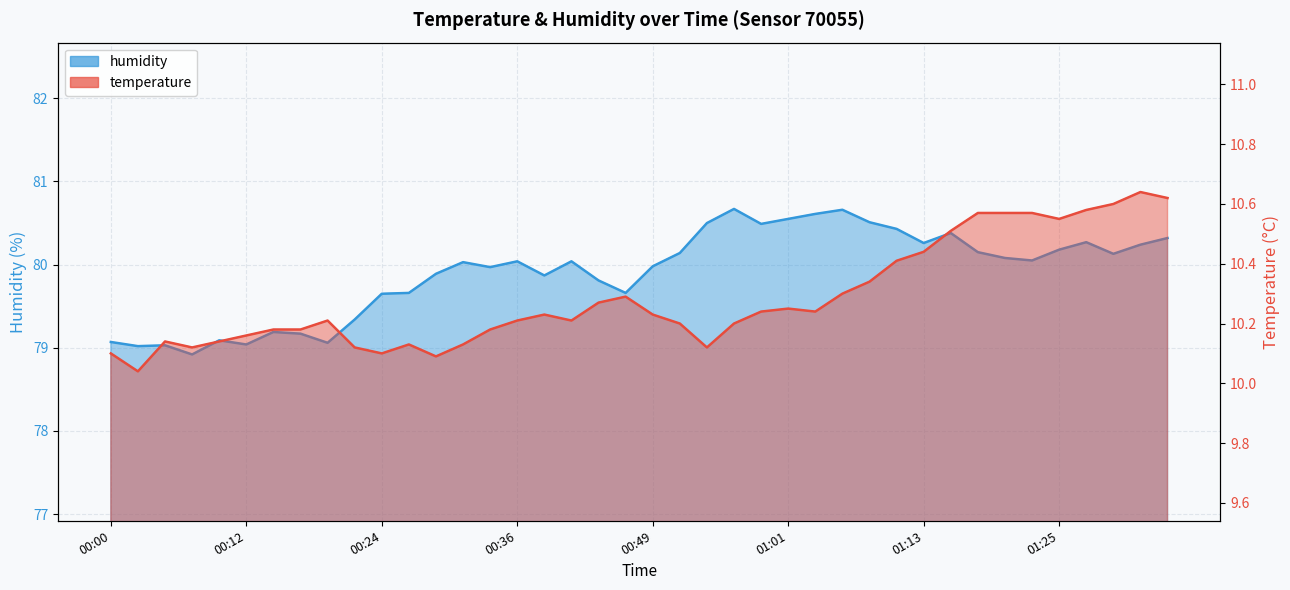

Rank the categories by temperature value from lowest to highest.

00:02, 00:29, 00:00, 00:24, 00:07, 00:22, 00:53, 00:27, 00:32, 00:05, 00:10, 00:12, 00:15, 00:17, 00:34, 00:51, 00:56, 00:19, 00:36, 00:41, 00:39, 00:49, 00:58, 01:03, 01:01, 00:44, 00:46, 01:06, 01:08, 01:11, 01:13, 01:15, 01:25, 01:18, 01:20, 01:23, 01:28, 01:30, 01:35, 01:32